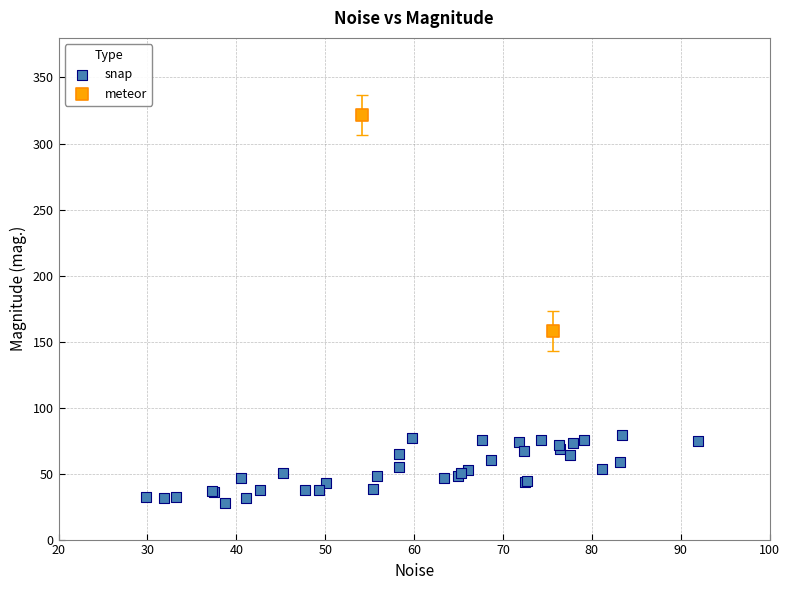

Which series contains the highest Y value?

meteor